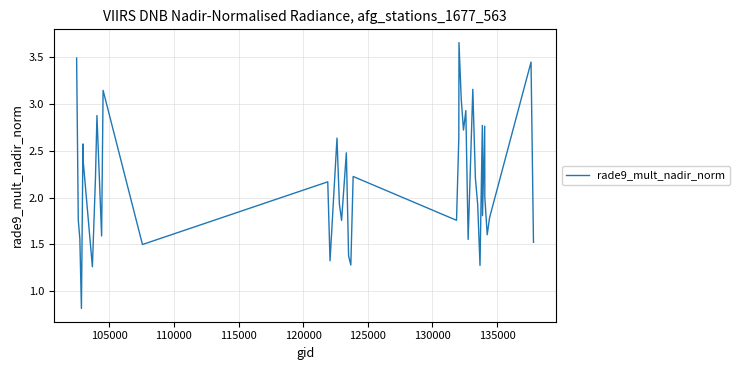

How many points are lower than both their immediate neighbors (excluding endpoints)?

13